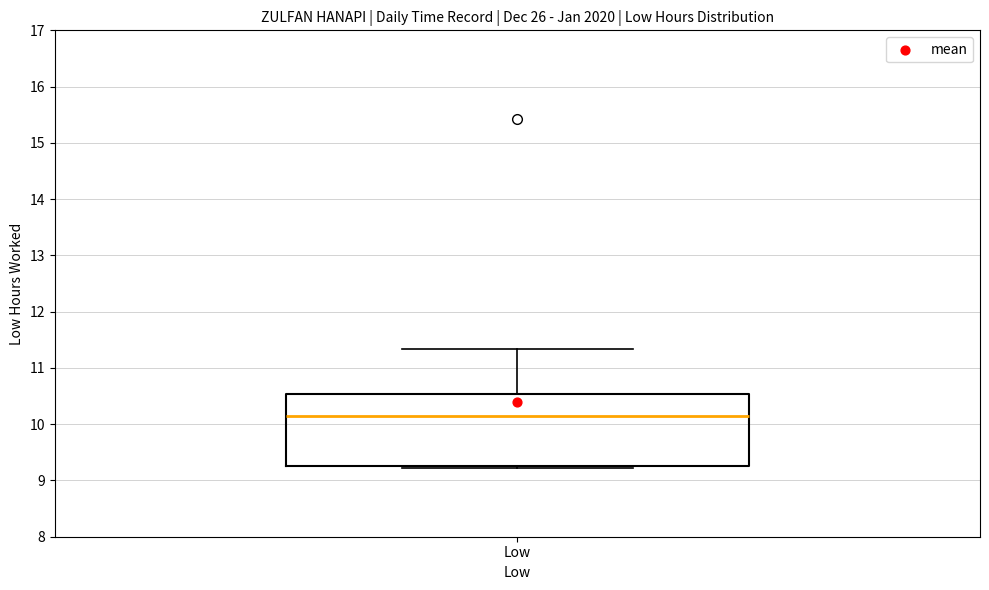

Read this box plot against the y-axis: the position of the median line, the range covered by the box, and the ends of both whiskers. The values are not printed on the chart, so give them approximately, as read against the axis.

median 10.1, box 9.3 to 10.5, whiskers 9.2 to 11.3